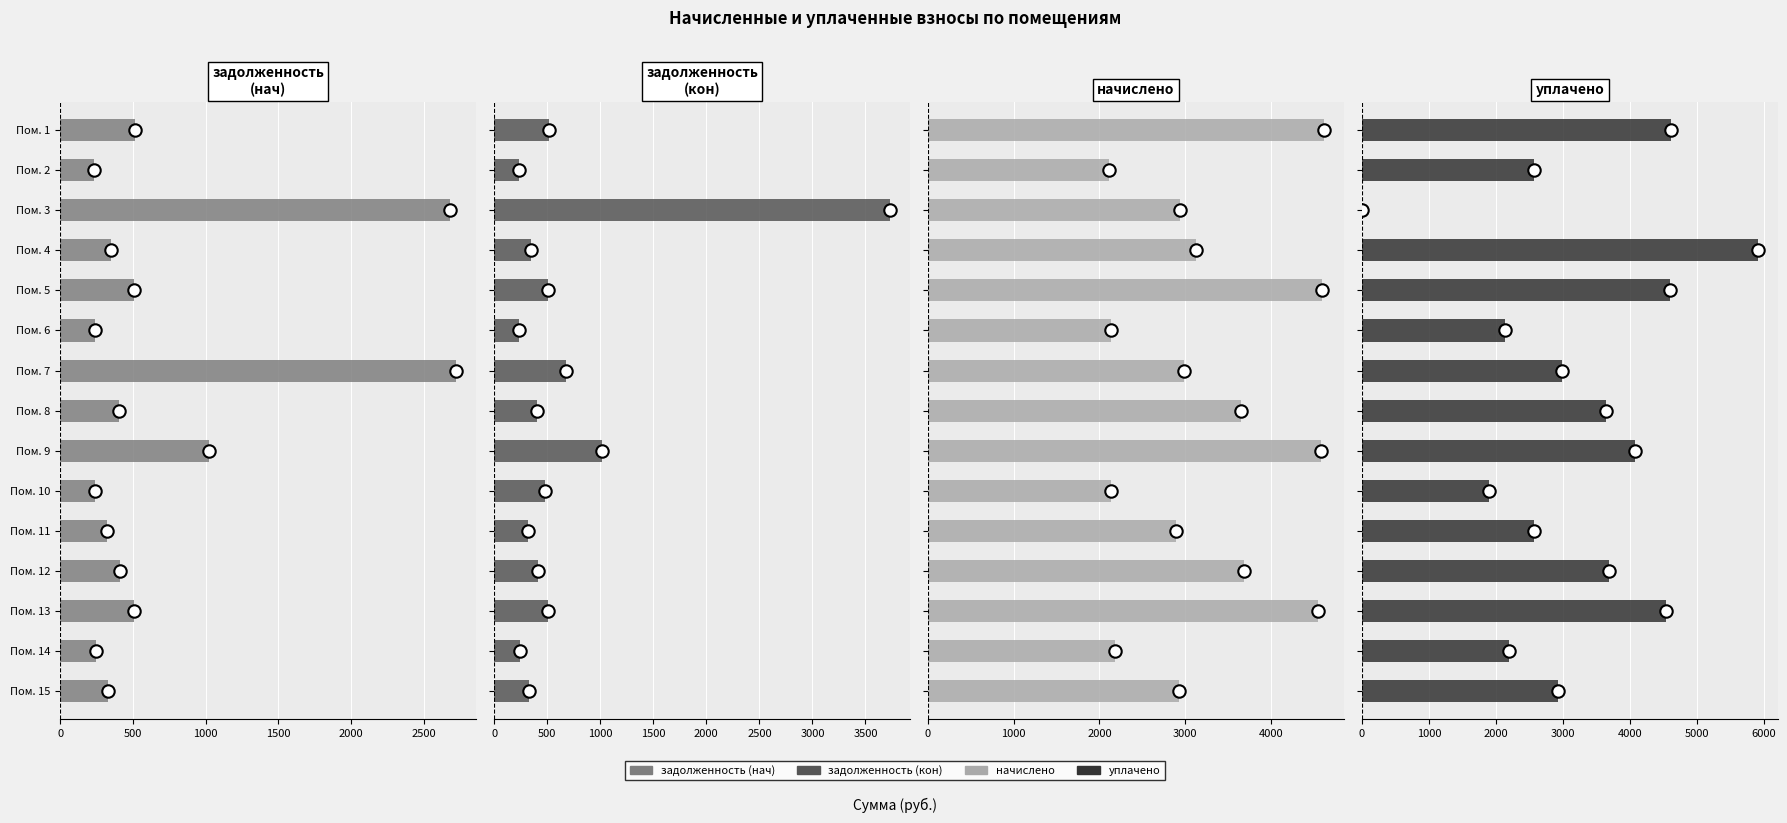

Which series has the largest total across all categories?

начислено